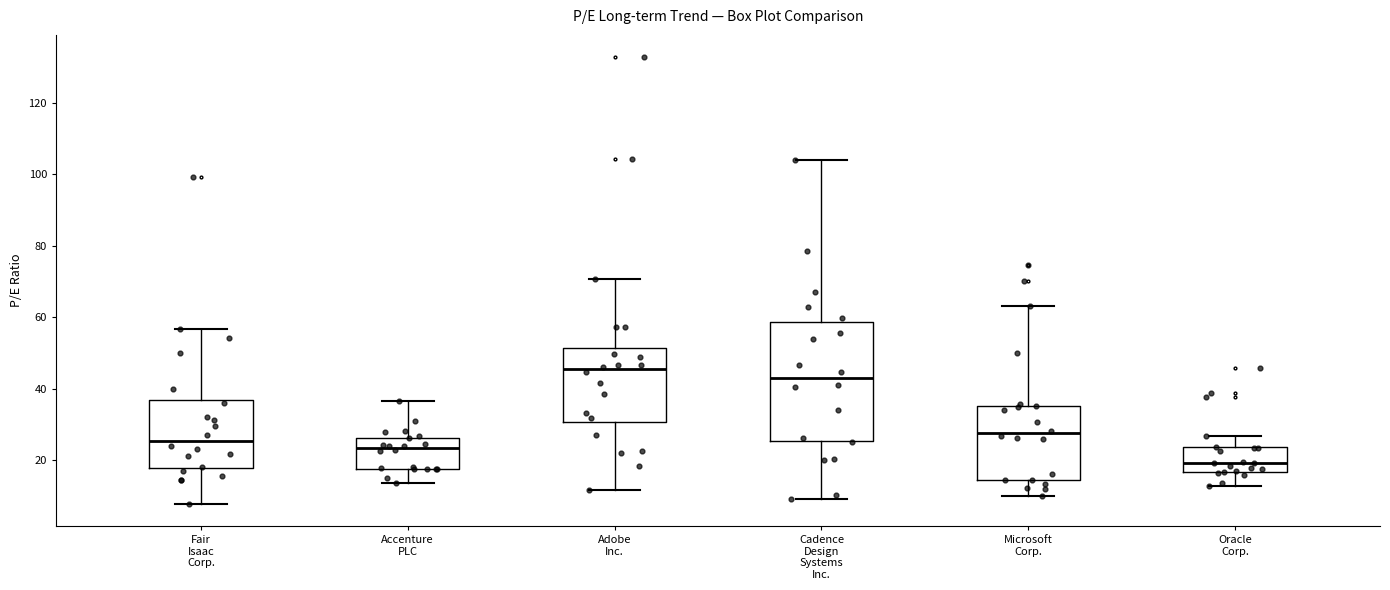

Which box's median line is the highest?

Adobe Inc.